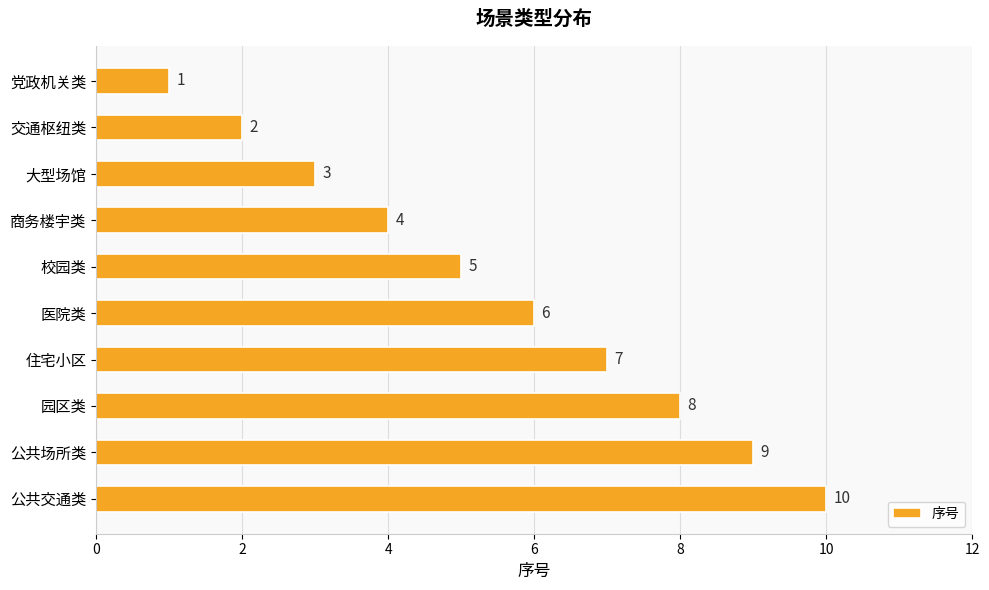

The chart shows a value of 4 at 商务楼宇类. True or false?

True